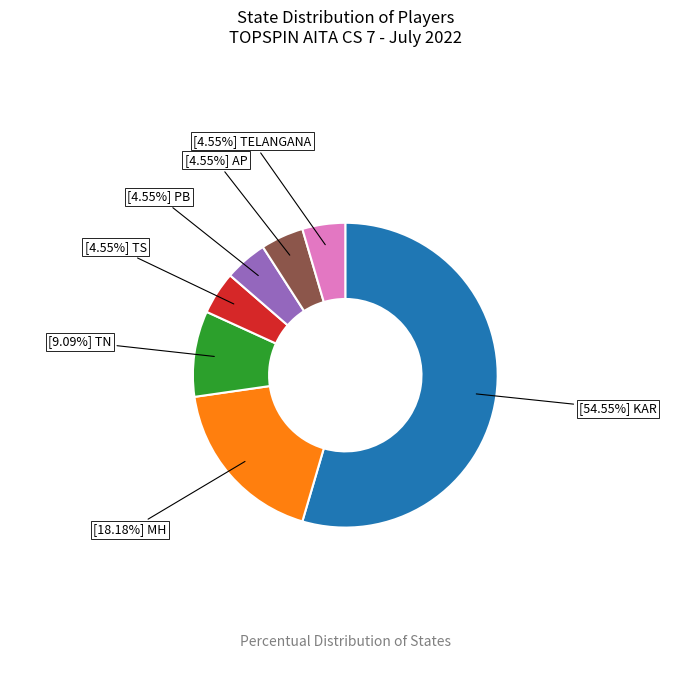

Count the number of slices in the pie.

7